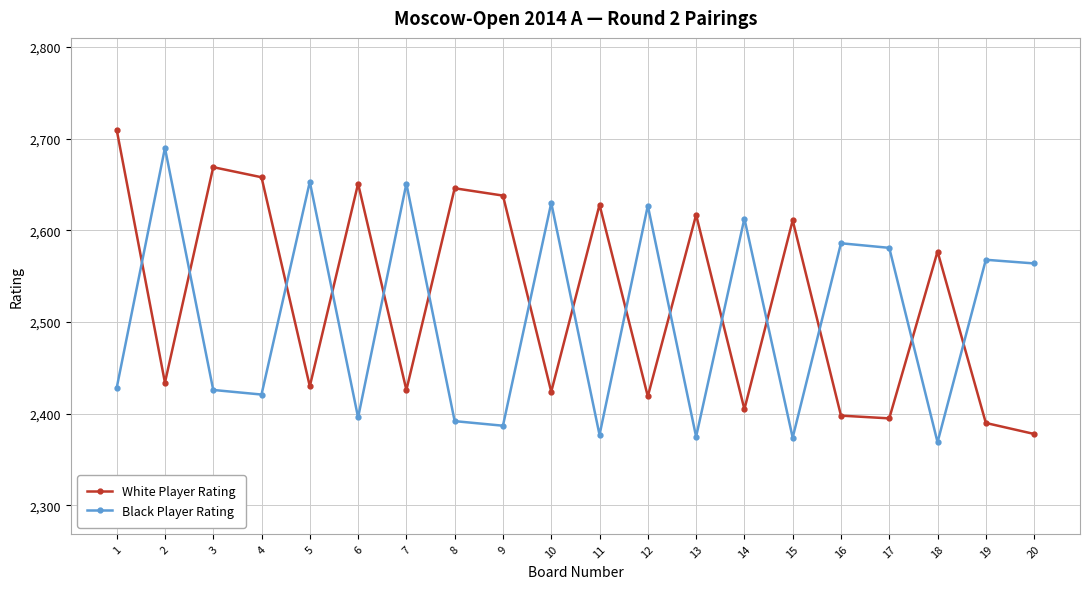

How many times do White Player Rating and Black Player Rating cross each other?

15